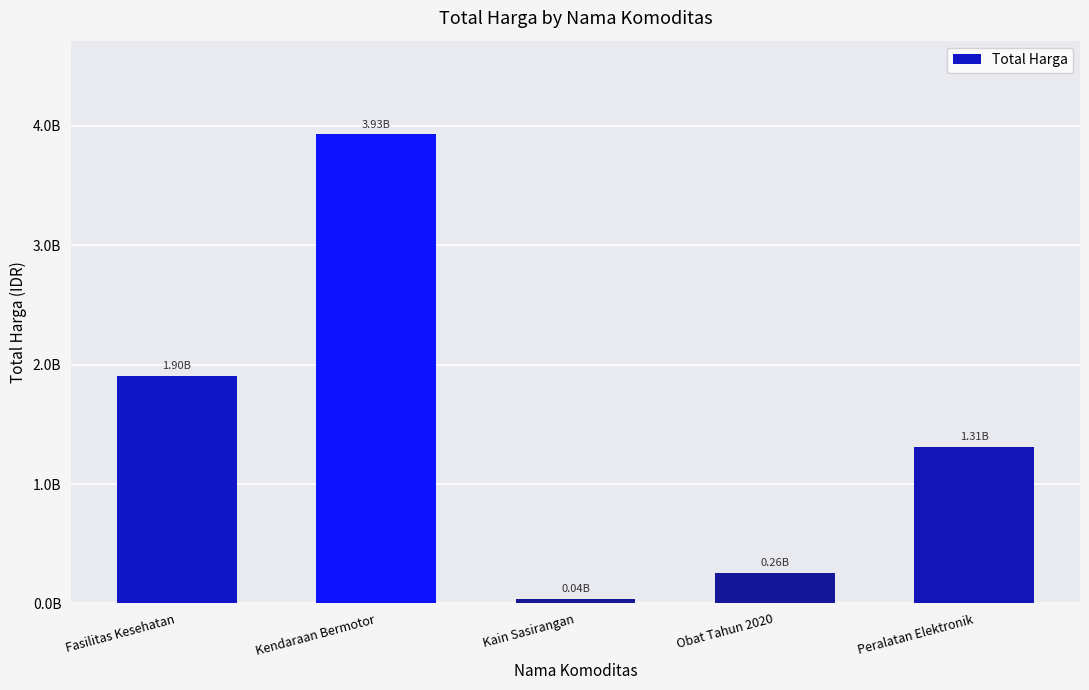

What is the difference between the maximum and minimum values?

3890489100